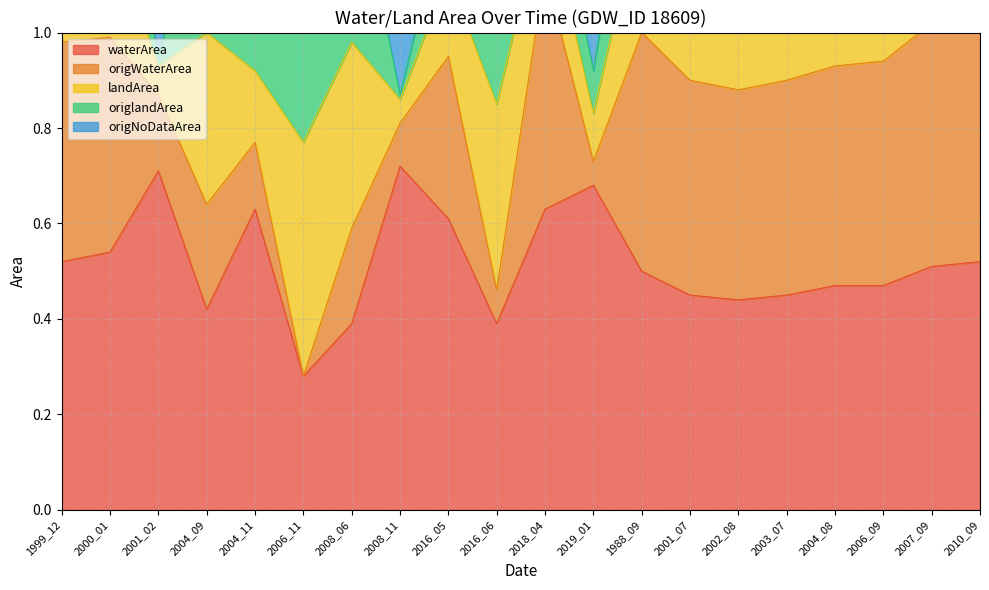

True or false: origNoDataArea and waterArea intersect in this chart.

False